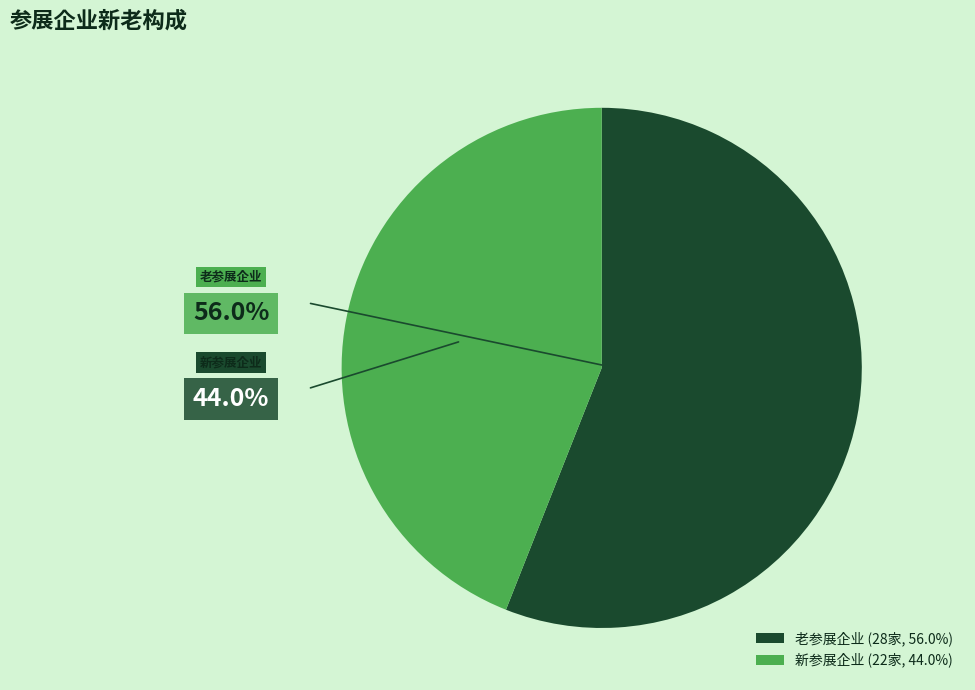

Which category has the smallest portion of the pie?

新参展企业